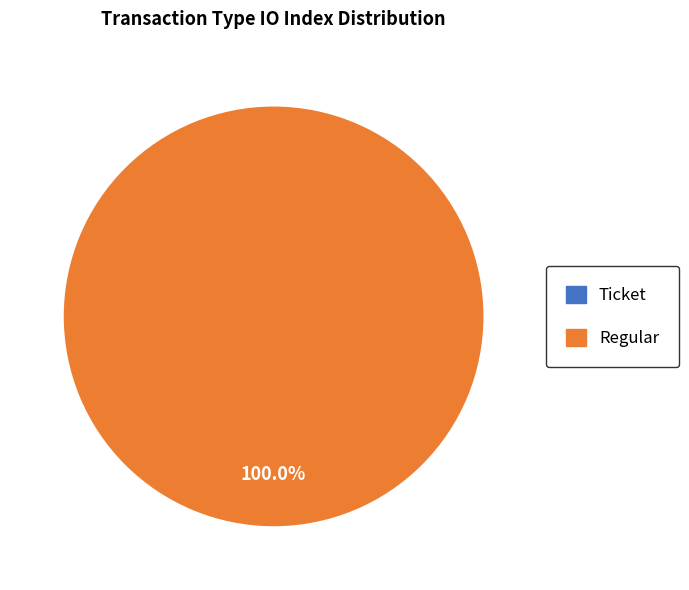

What is the largest slice in the pie chart?

Regular